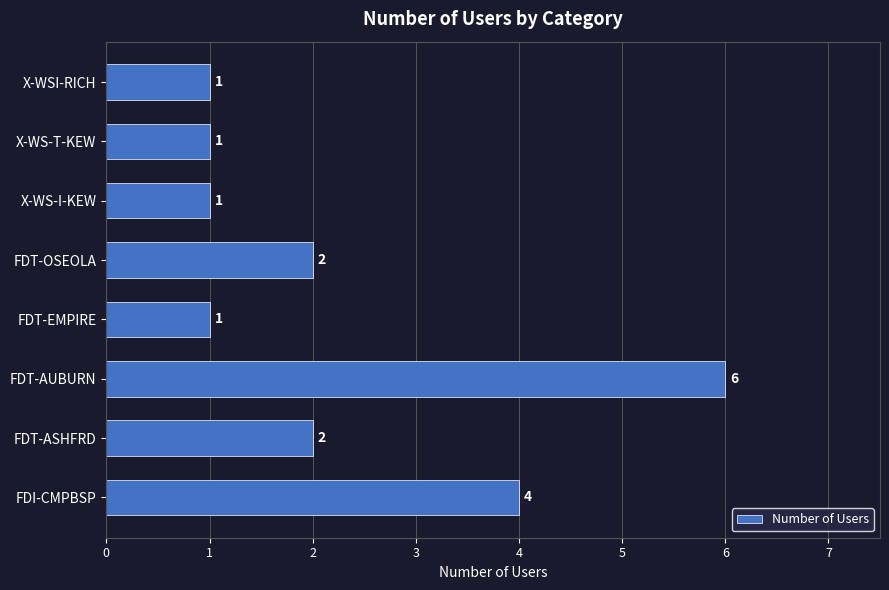

Does the chart contain any negative values?

No